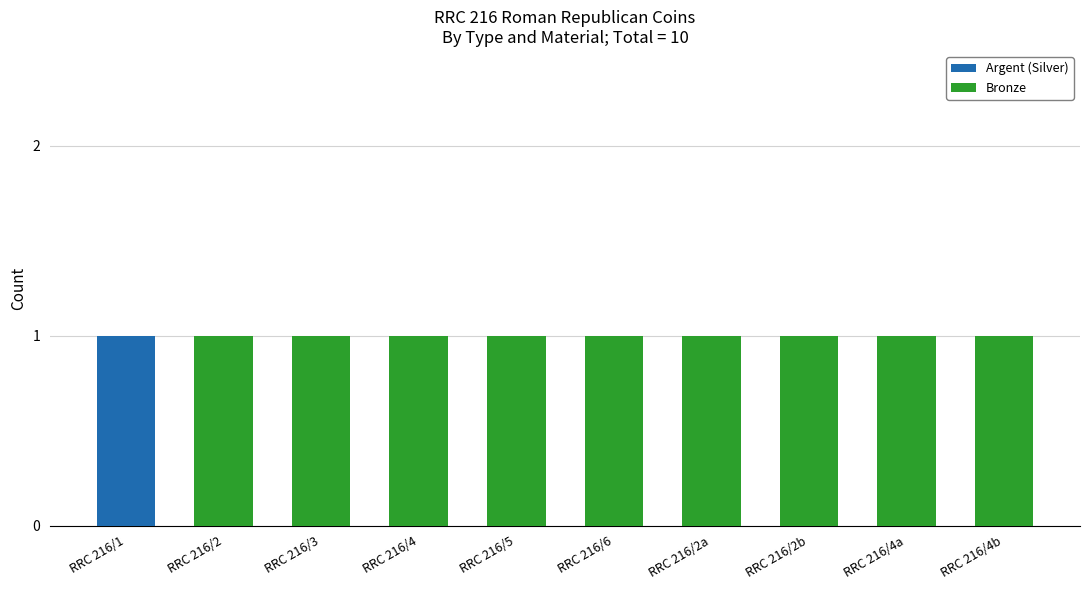

The value of Argent (Silver) at RRC 216/4a is 1. True or false?

False